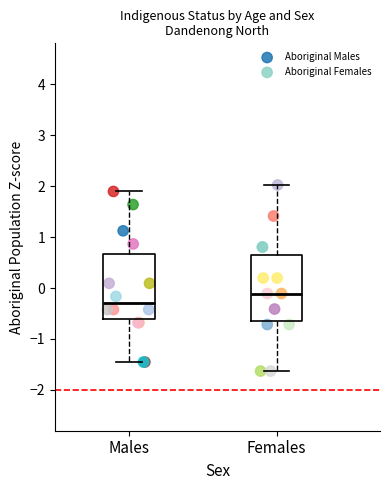

Which series has the widest spread of Y values?

Aboriginal Females